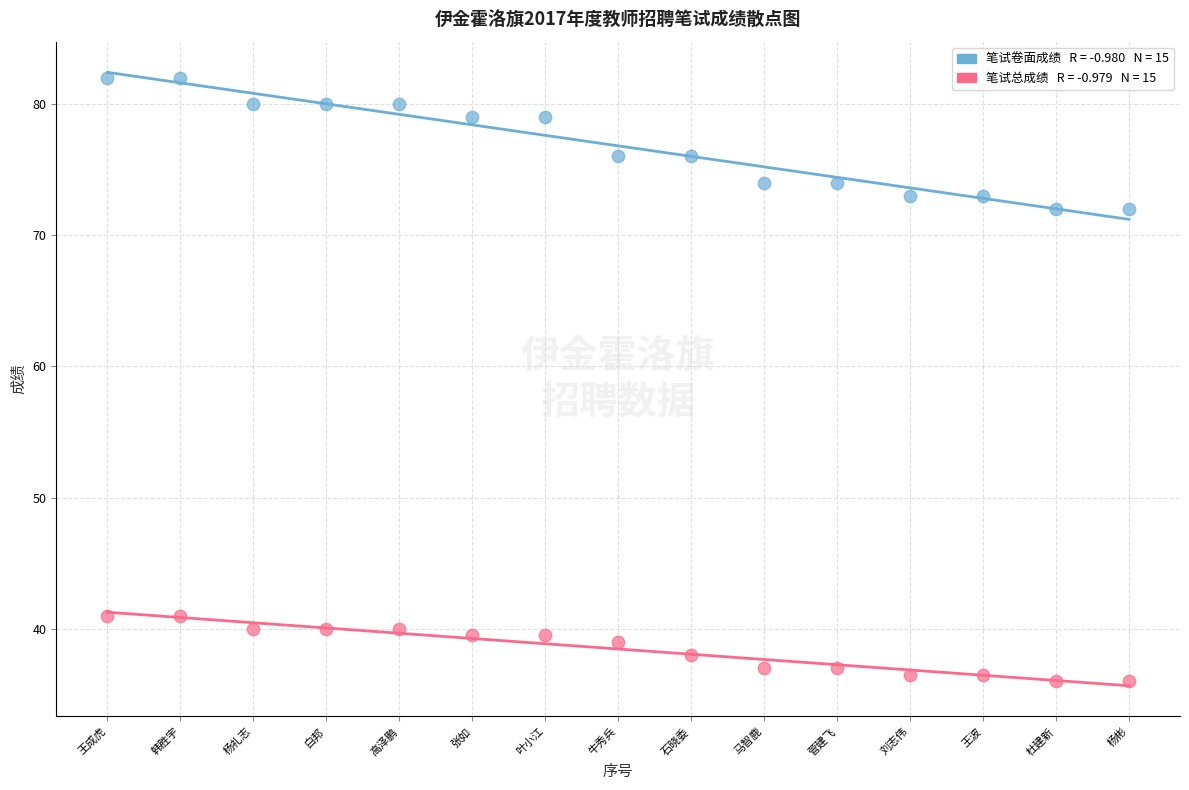

Across all data points, what is the range of X values (max minus min)?

14.0